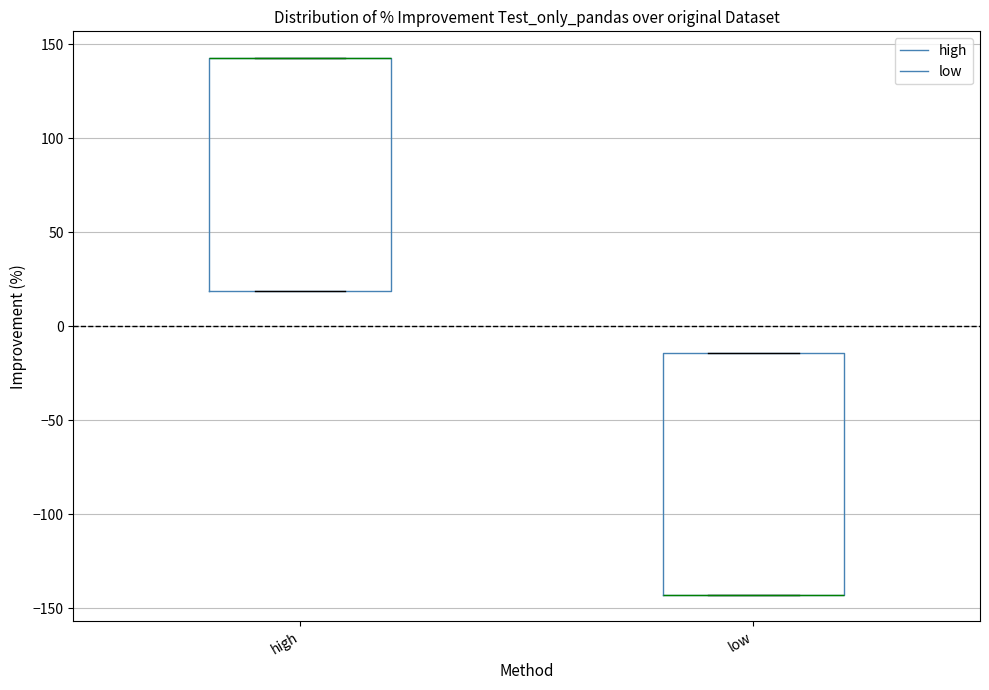

Where is the lower edge of the box for low on the y-axis? The values are not printed on the chart, so give them approximately, as read against the axis.

-145